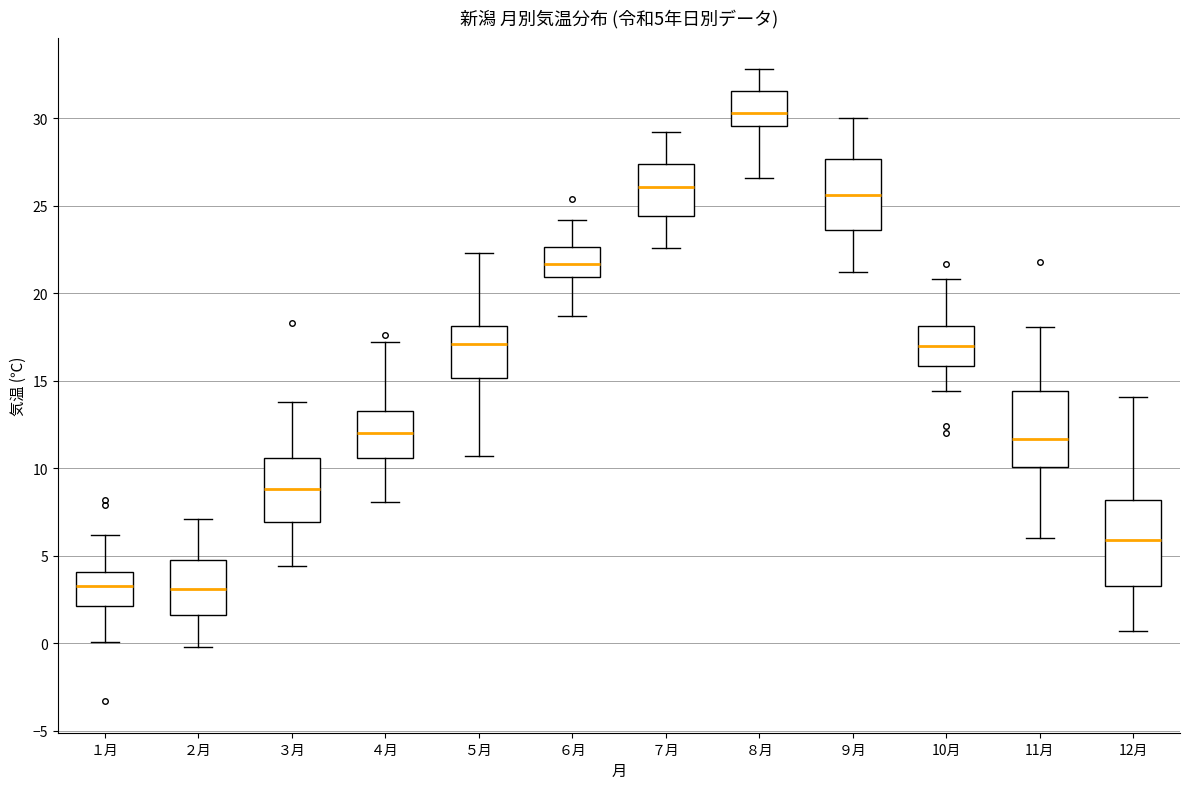

Which box has the highest median line?

８月